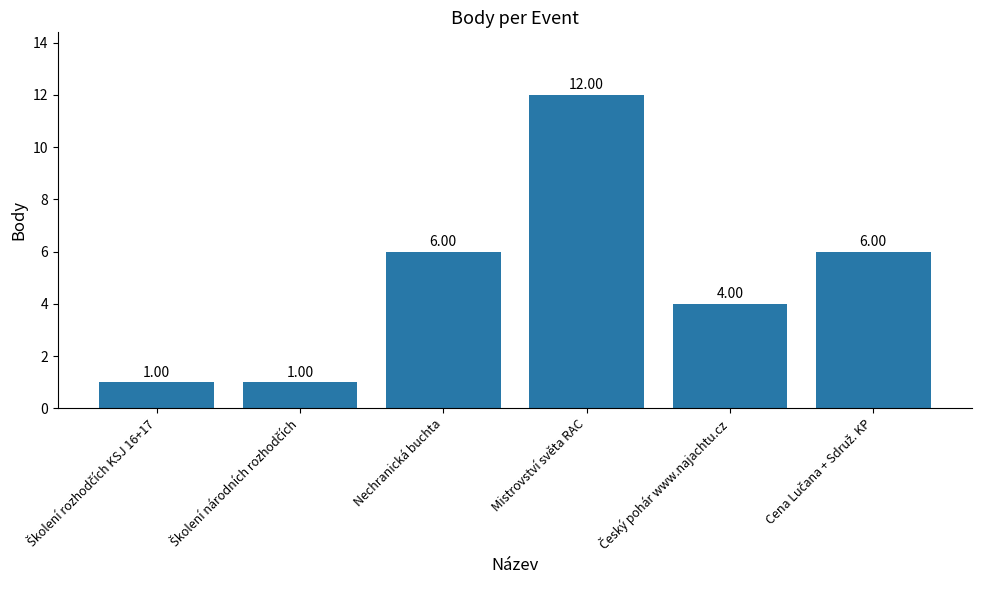

What is the minimum value shown in the chart?

1